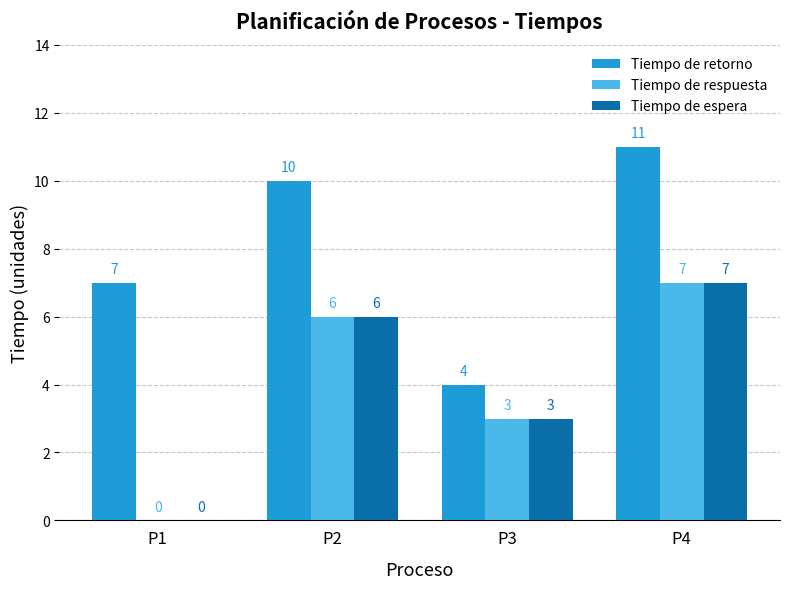

How many values in Tiempo de espera are above zero?

3